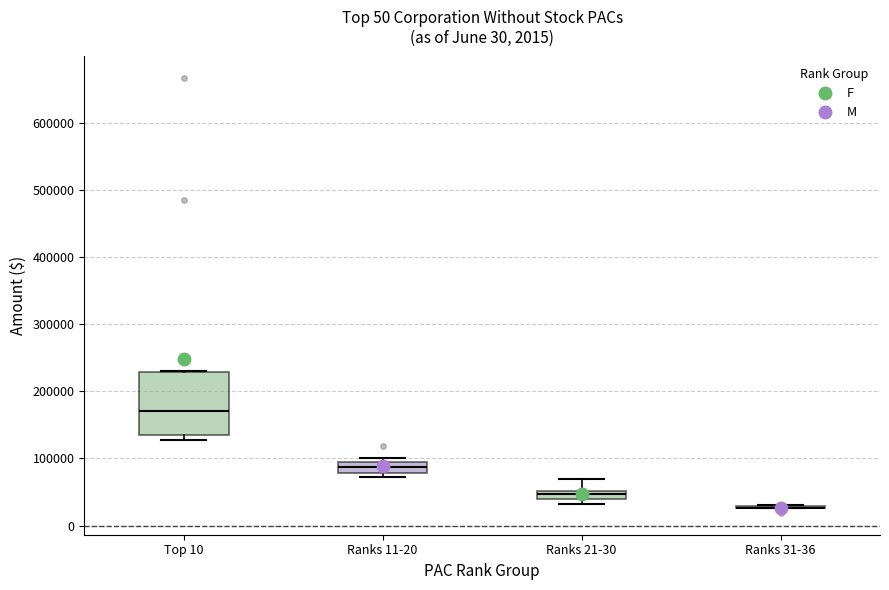

Which box is the tallest, from its lower edge to its upper edge?

Top 10